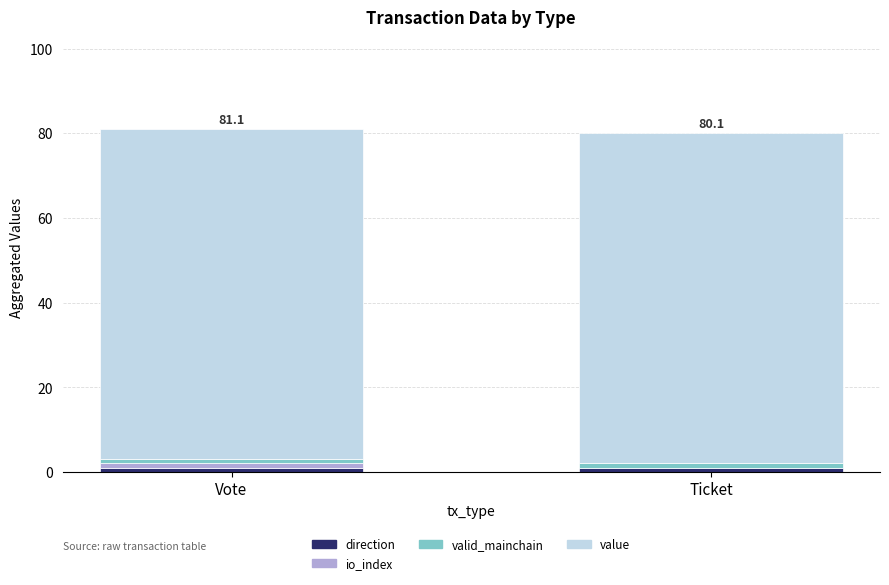

Which has a higher value, Ticket or Vote?

Ticket